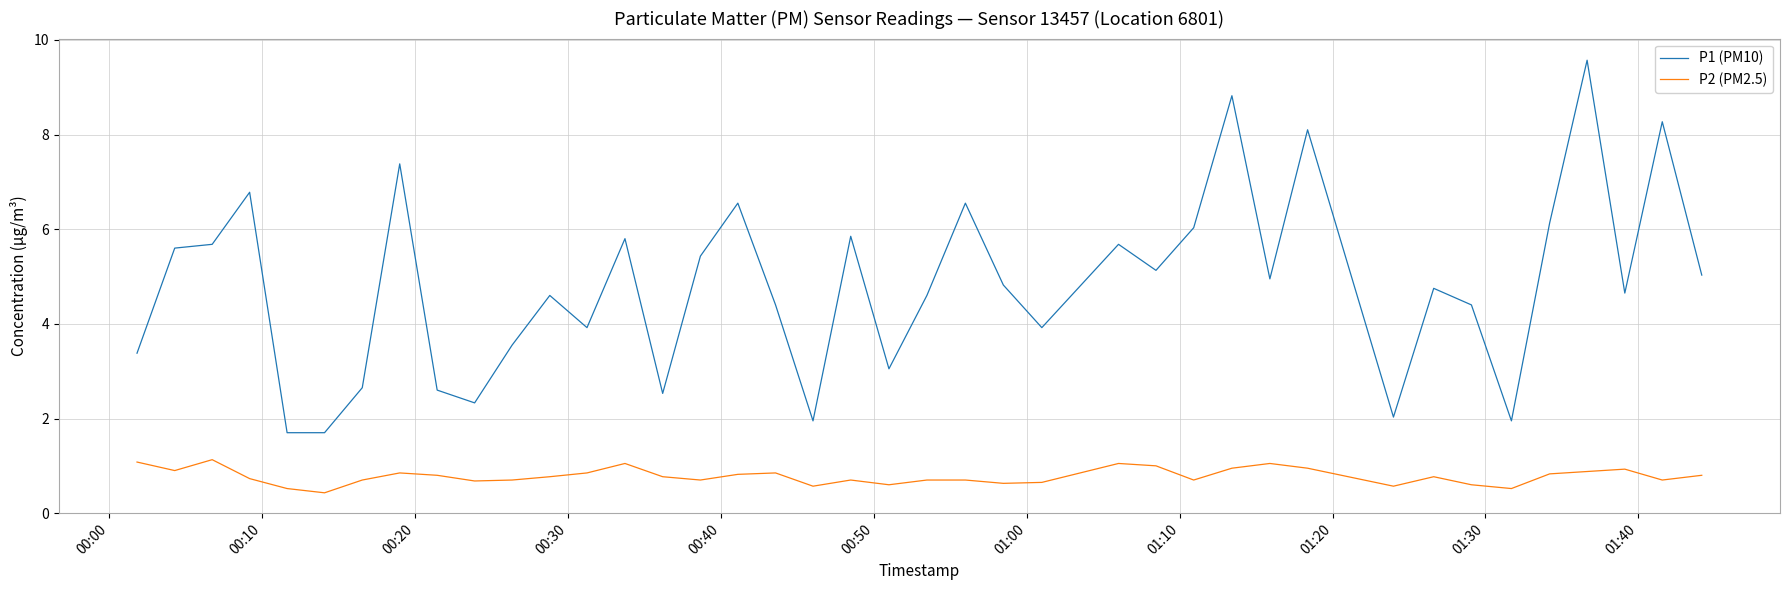

Which series has the largest total across all categories?

P1 (PM10)